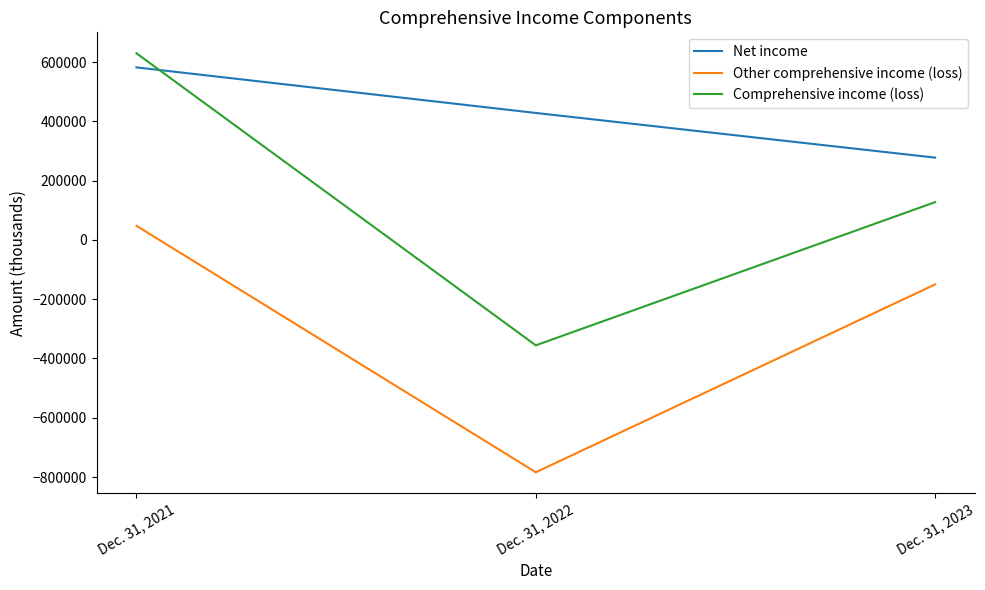

Rank the series by their average value, from highest to lowest.

Net income, Comprehensive income (loss), Other comprehensive income (loss)